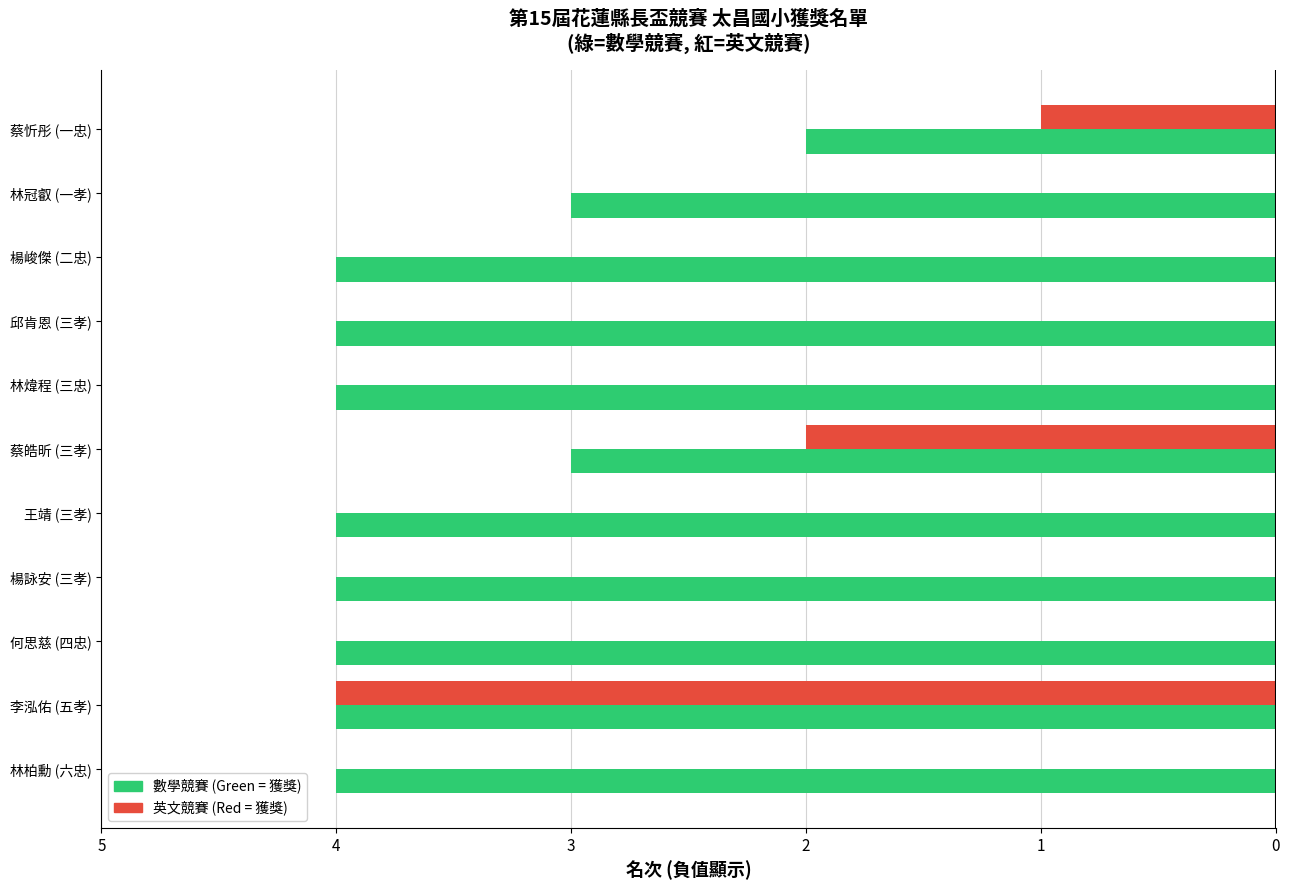

True or false: 英文競賽名次 (負值=名次數) has a value of -1 at 蔡皓昕 (三孝).

False